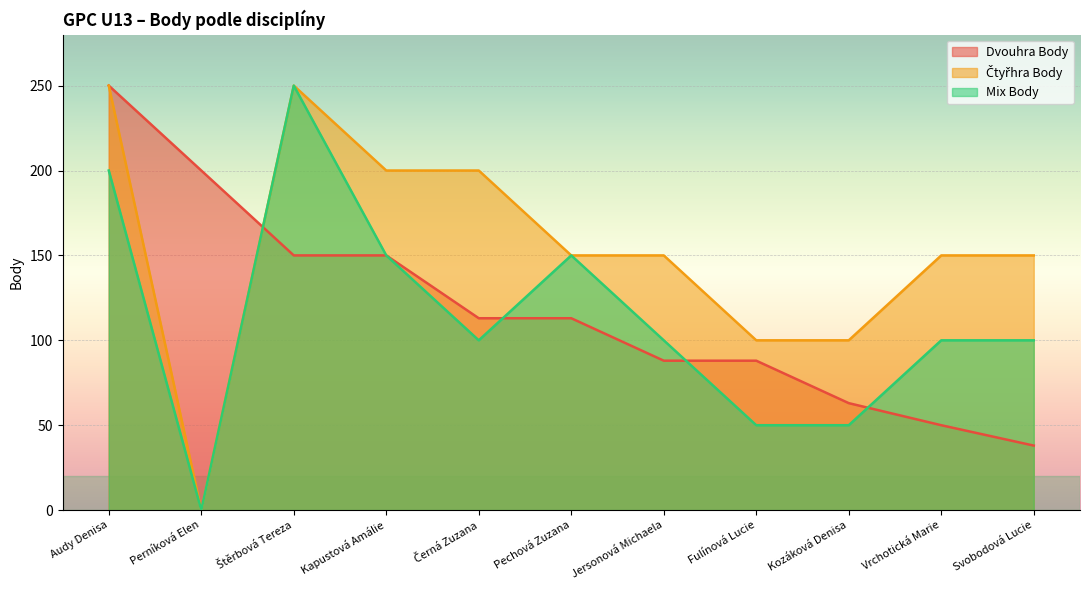

Between Kozáková Denisa and Jersonová Michaela, which is larger?

Jersonová Michaela